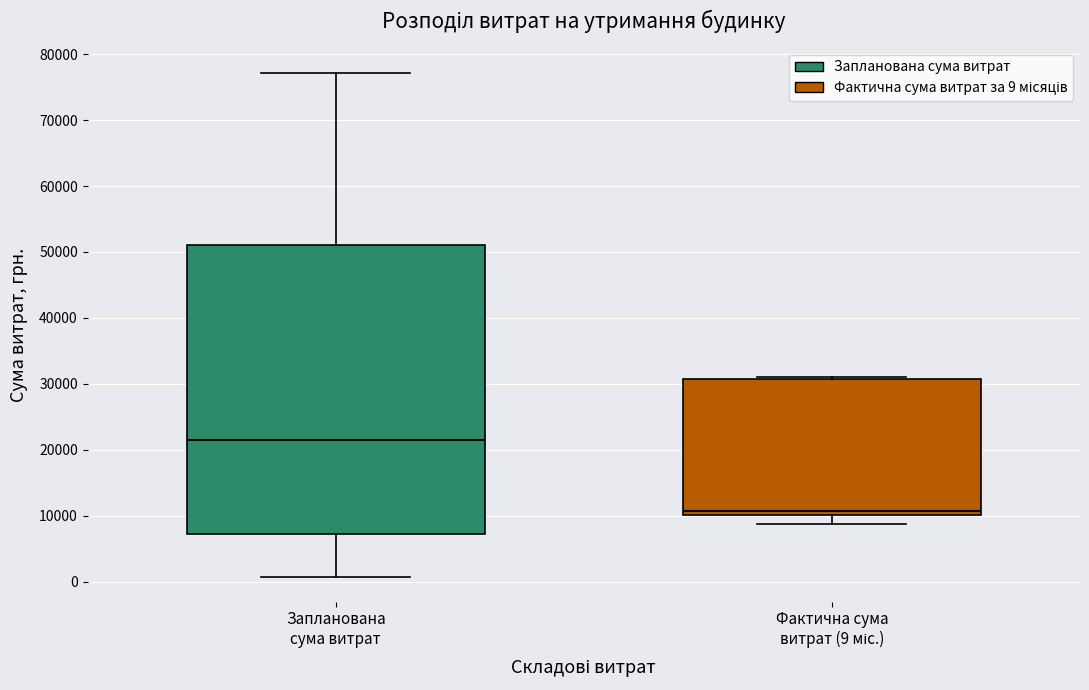

Which box is the tallest, from its lower edge to its upper edge?

Запланована сума витрат